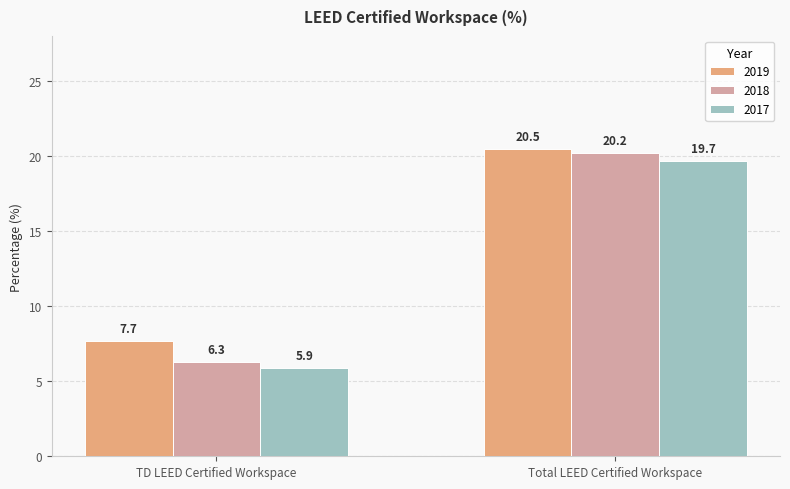

What is the maximum value shown in the chart?

20.5